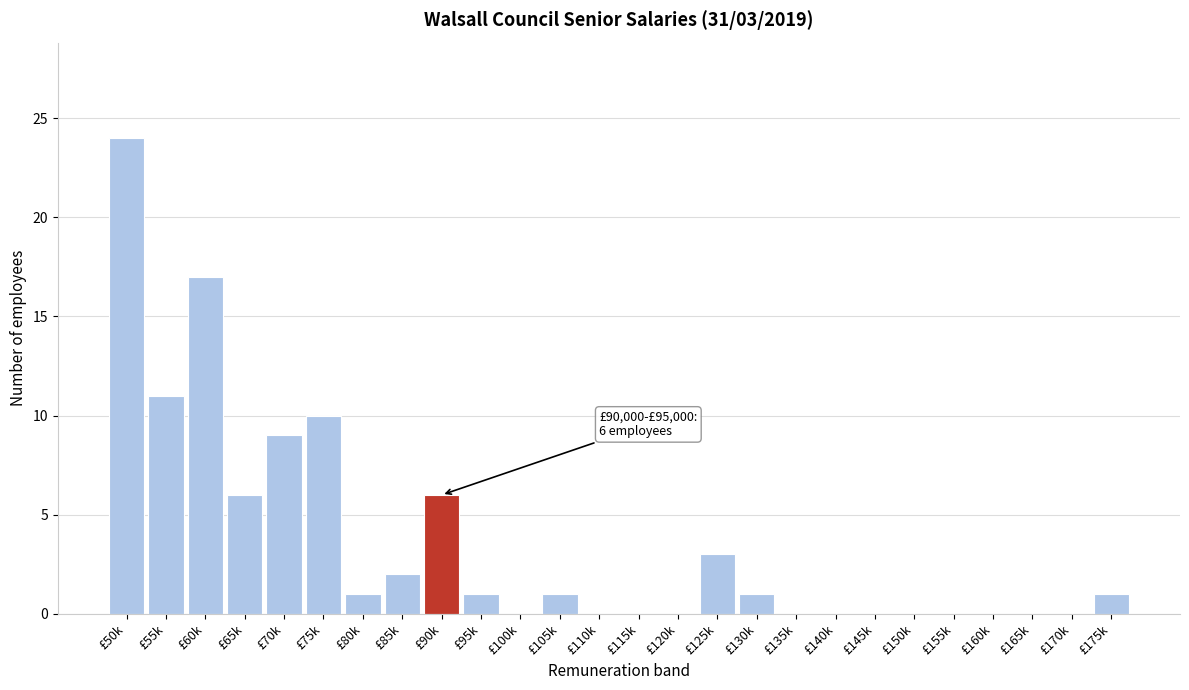

Reading left to right, extract all data points from this chart.

£50k=24	£55k=11	£60k=17	£65k=6	£70k=9	£75k=10	£80k=1	£85k=2	£90k=6	£95k=1	£100k=0	£105k=1	£110k=0	£115k=0	£120k=0	£125k=3	£130k=1	£135k=0	£140k=0	£145k=0	£150k=0	£155k=0	£160k=0	£165k=0	£170k=0	£175k=1